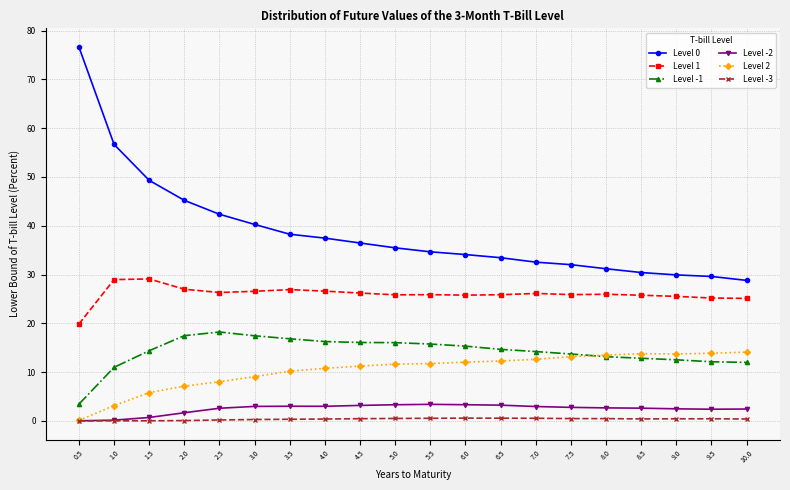

How many lines are shown in the chart?

6